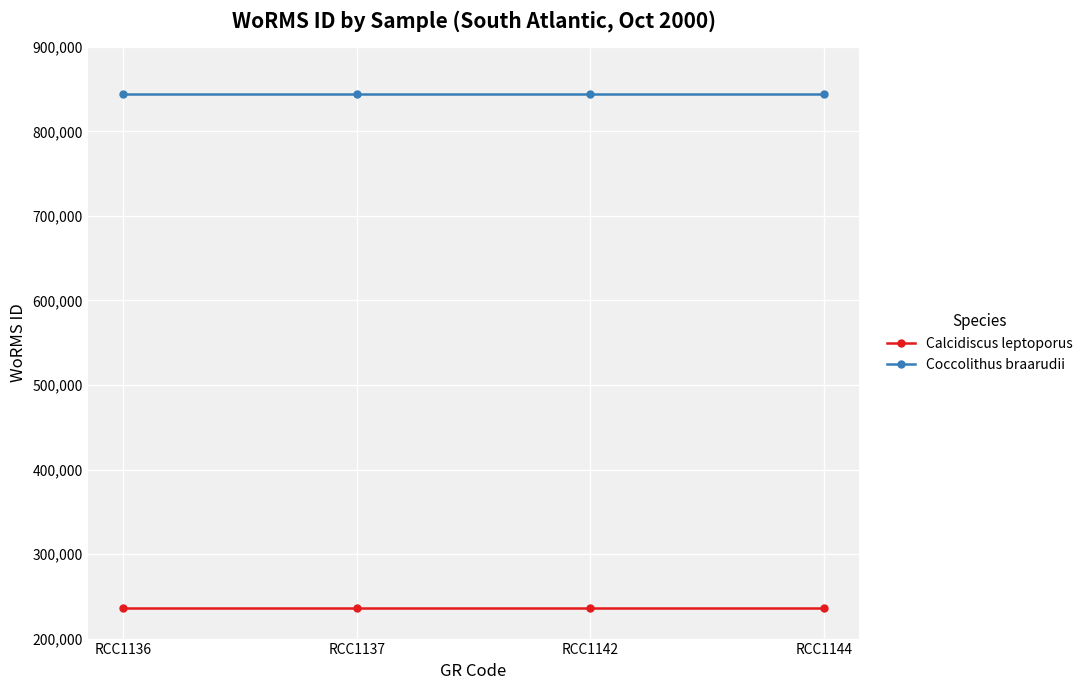

What is the sum of the Calcidiscus leptoporus values at RCC1144 and RCC1142?

471846